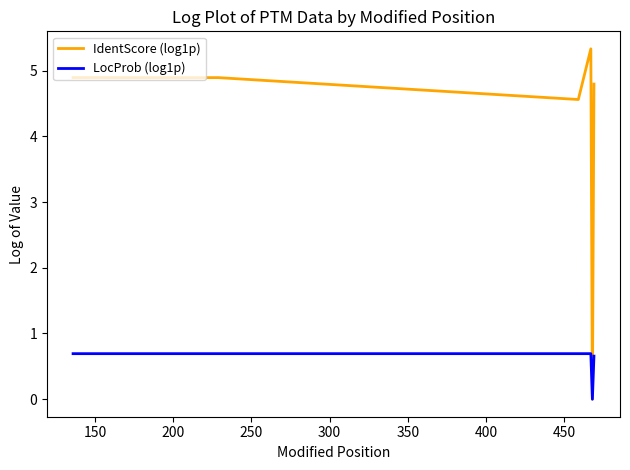

List the series in order of their overall mean, highest first.

IdentScore (log1p), LocProb (log1p)